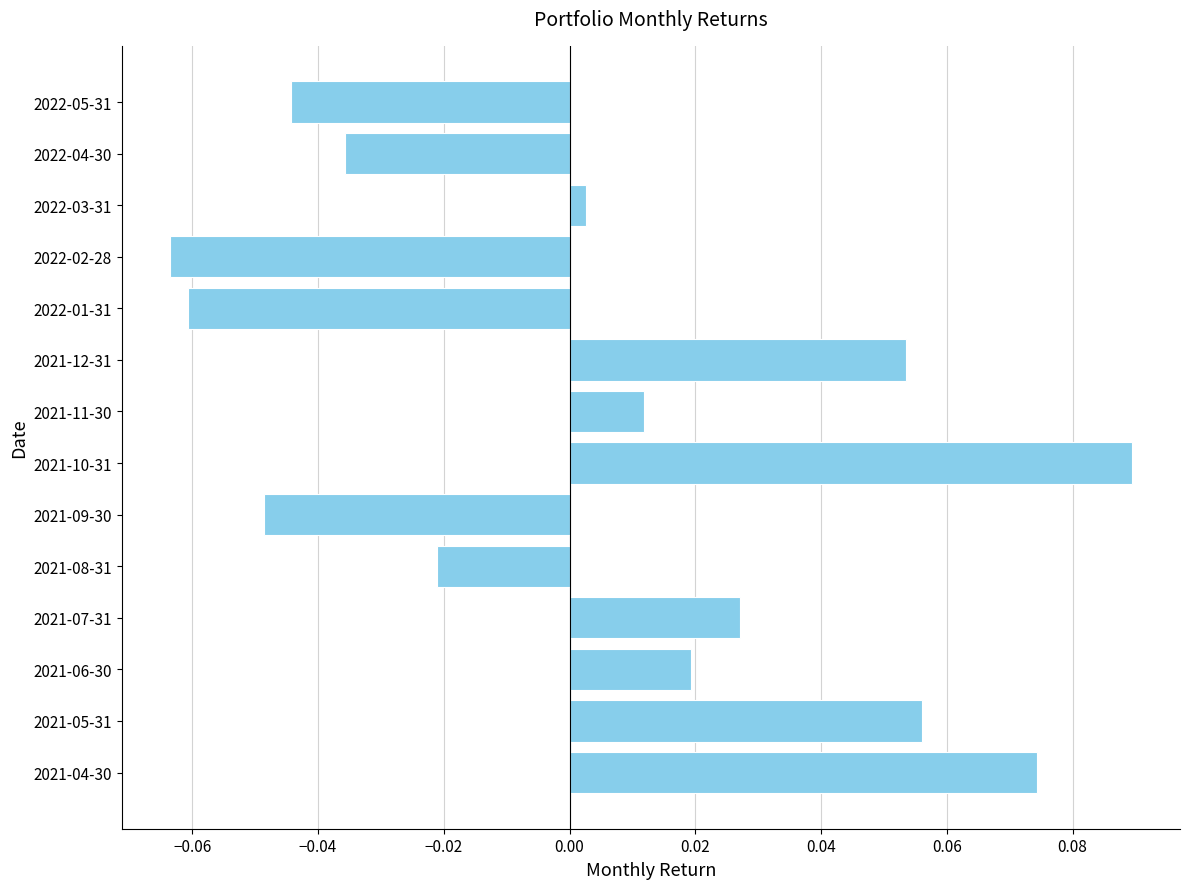

At which category does the chart reach its peak across all series?

2021-10-31